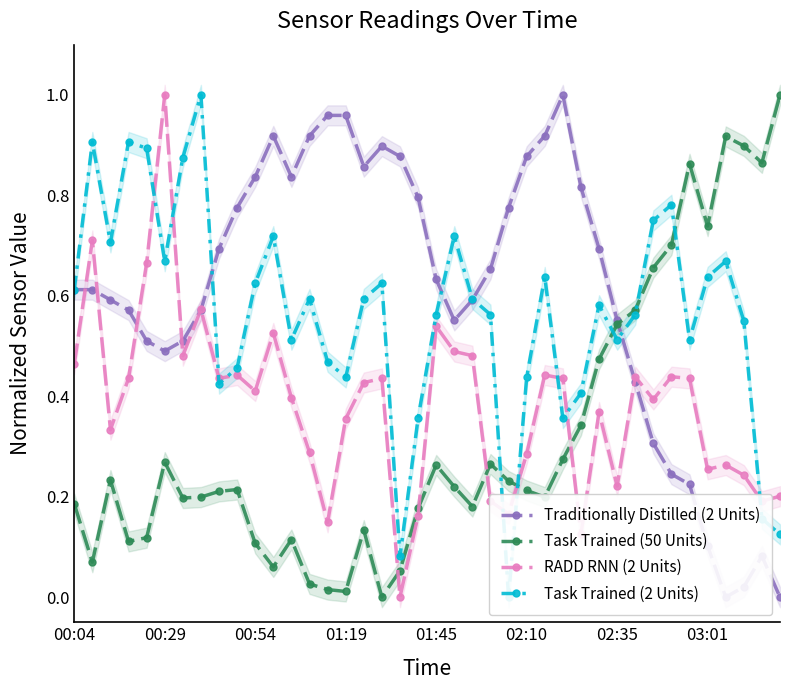

In Traditionally Distilled (2 Units), how many points are lower than both neighbors (excluding endpoints)?

5